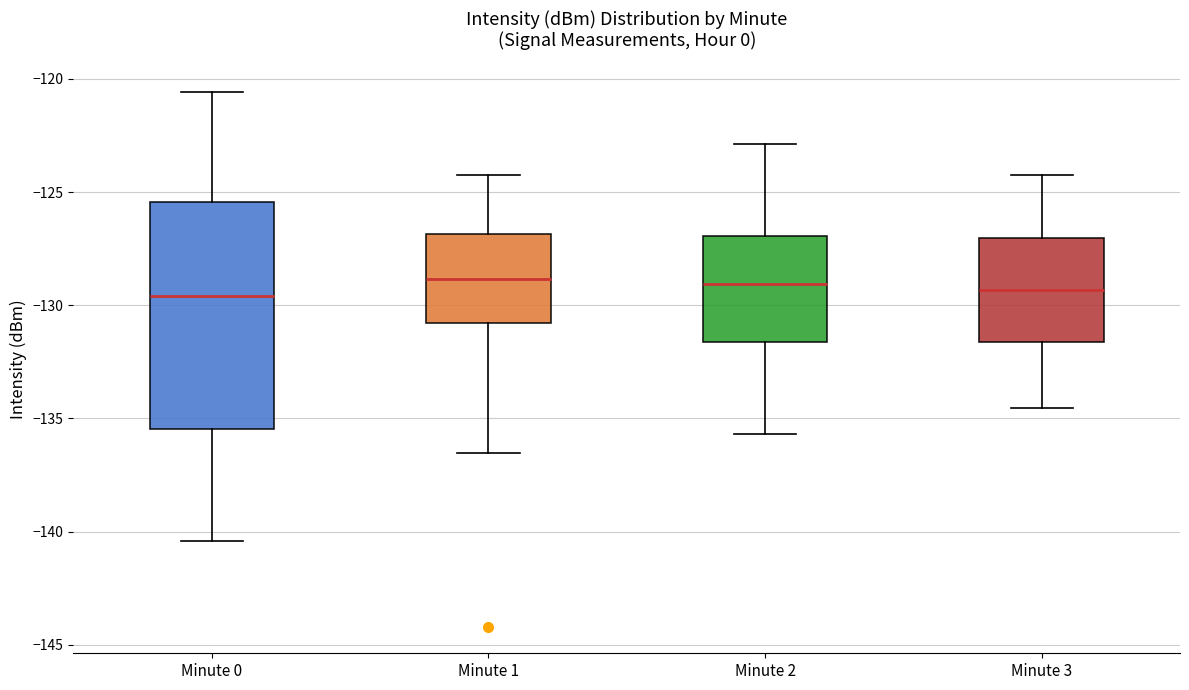

Where does the median line of the box for Minute 2 sit on the y-axis? The values are not printed on the chart, so give them approximately, as read against the axis.

-129.0